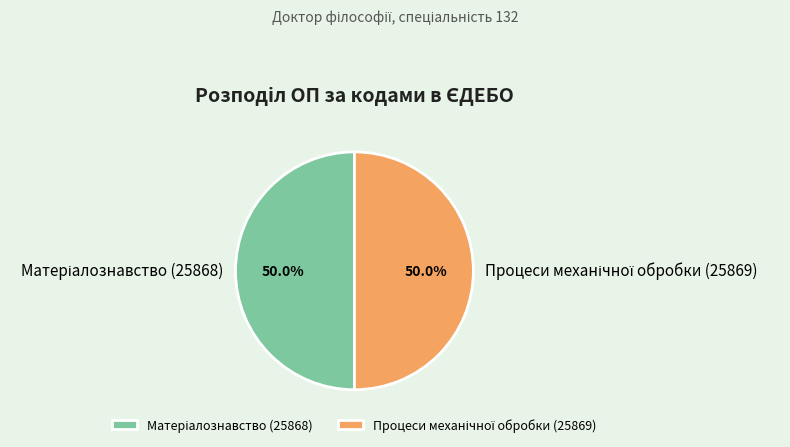

How many slices are in this pie chart?

2